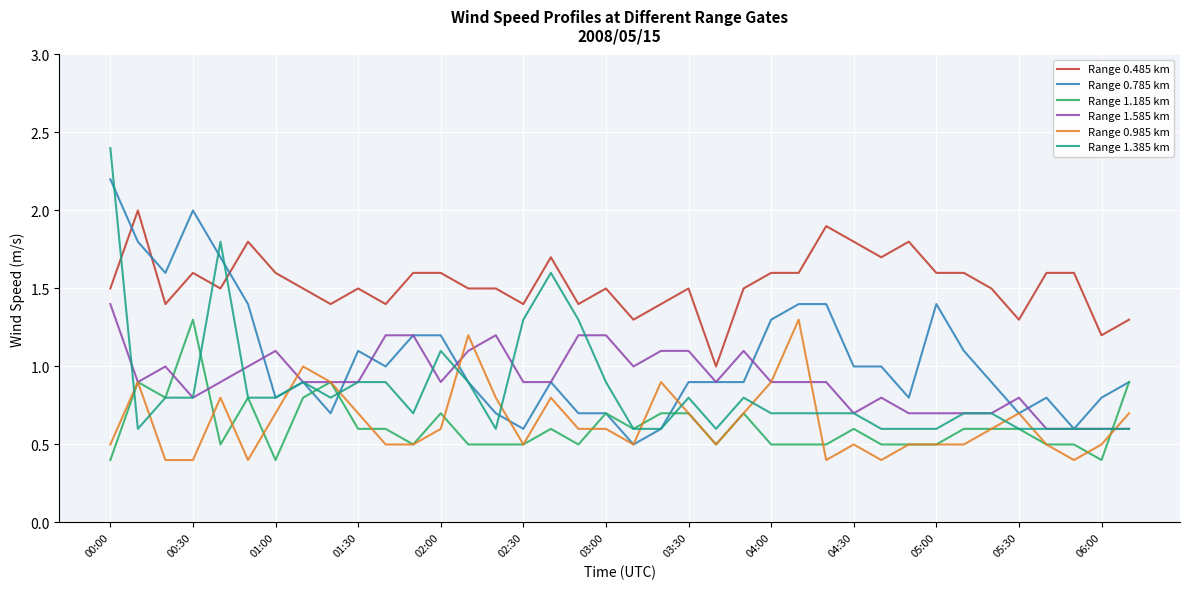

Which series has the largest total across all categories?

Range 0.485 km